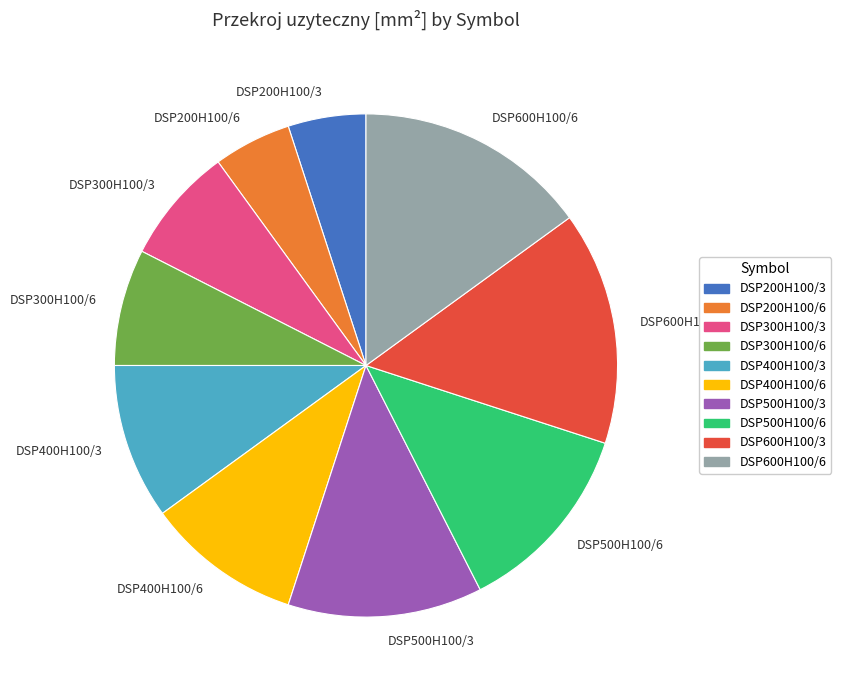

Count the number of slices in the pie.

10